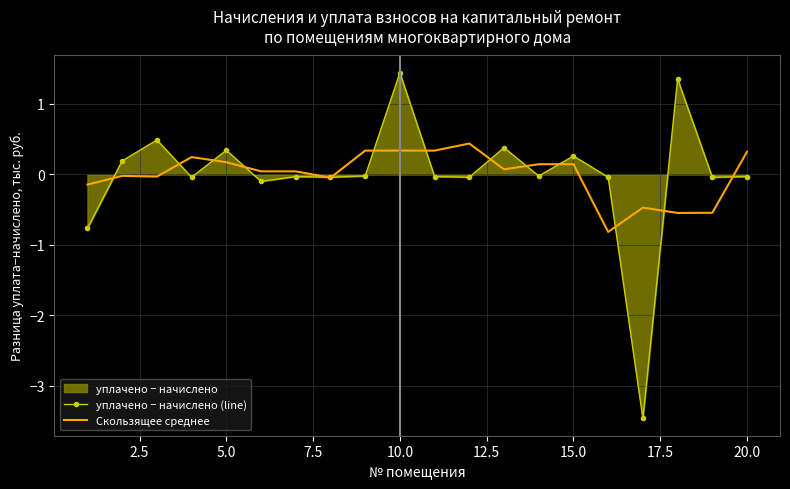

What is the approximate value of уплачено − начислено (line) at 5.0?

0.3